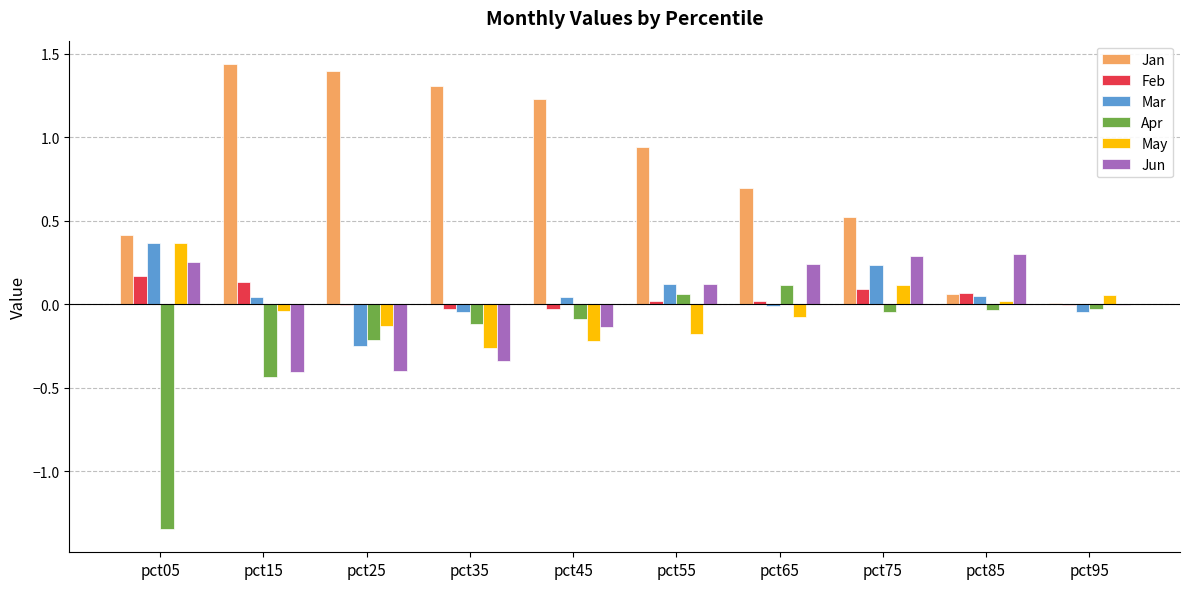

At which label is Jan closest to 0?

pct95